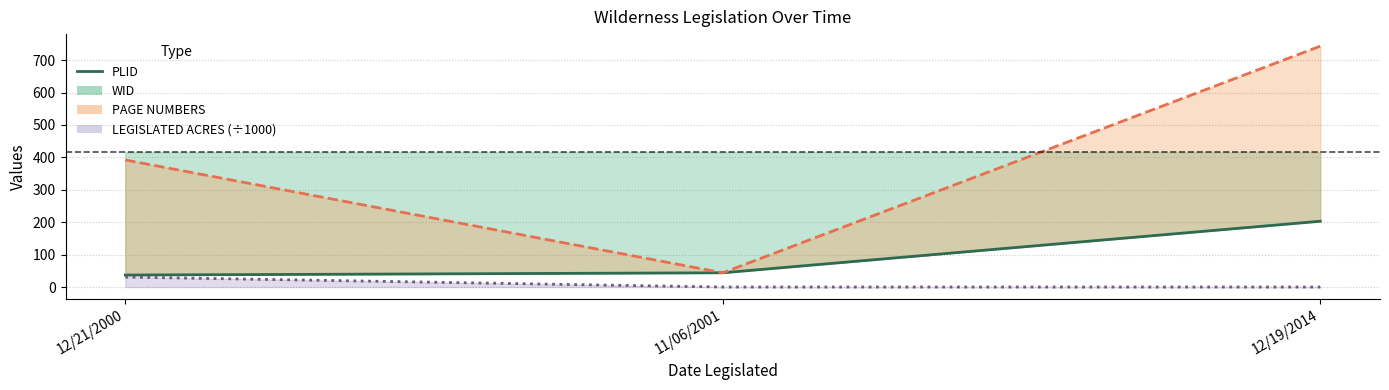

What is the value of the 2nd point from the left?

44